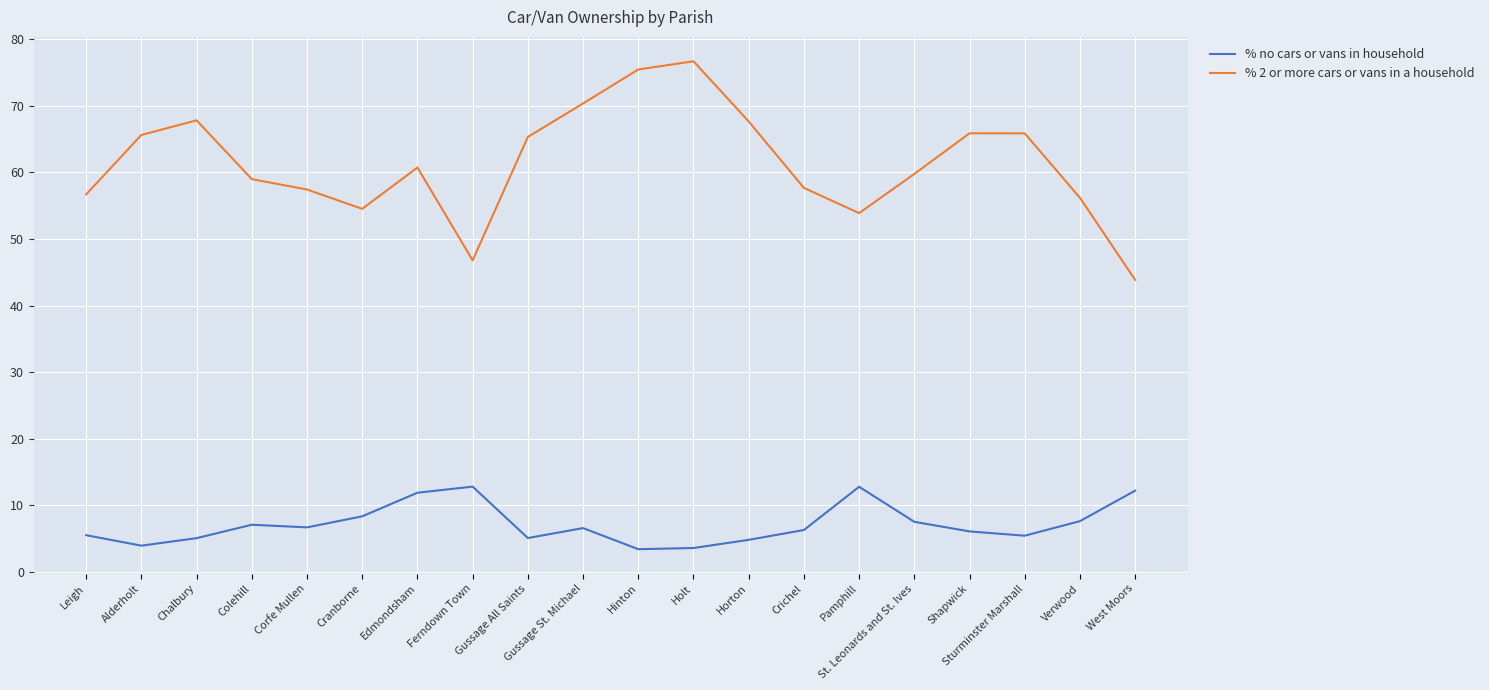

What position from the left is Leigh?

1